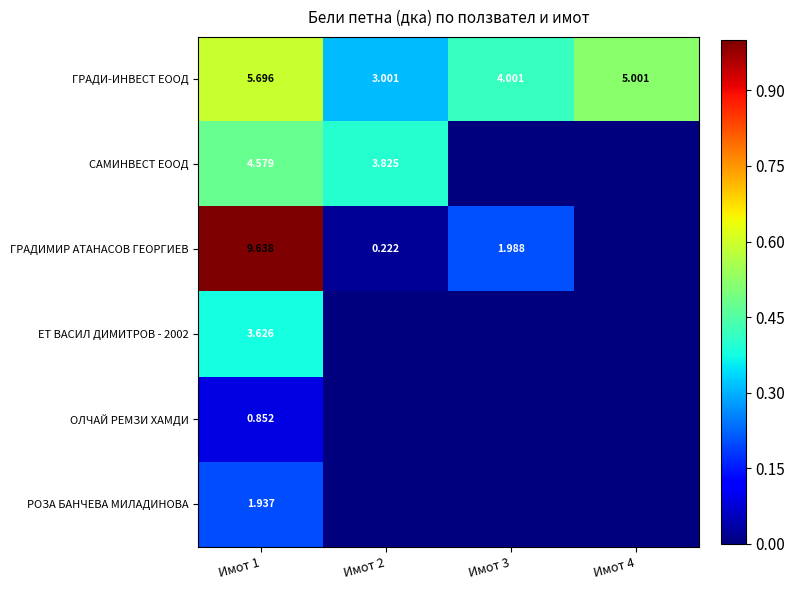

Which category has the highest value in the САМИНВЕСТ ЕООД series?

Имот 1